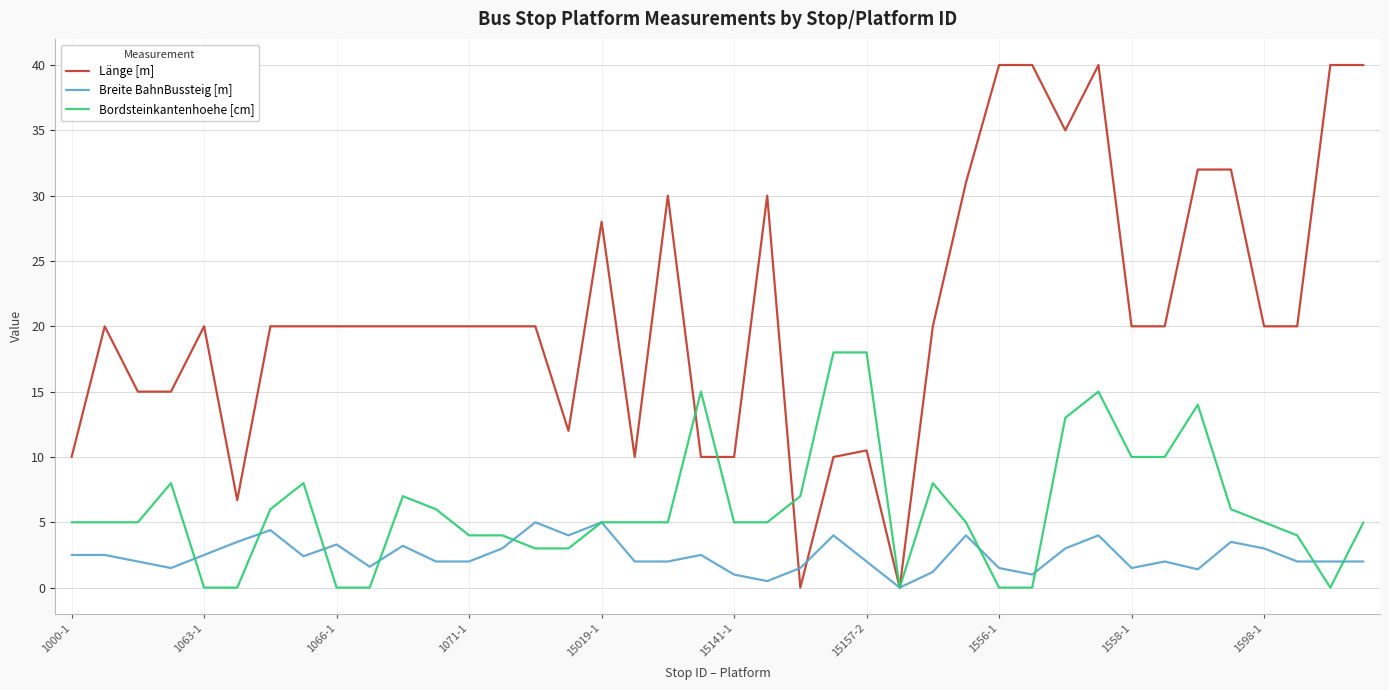

What is the average value of the Länge [m] series?

21.2